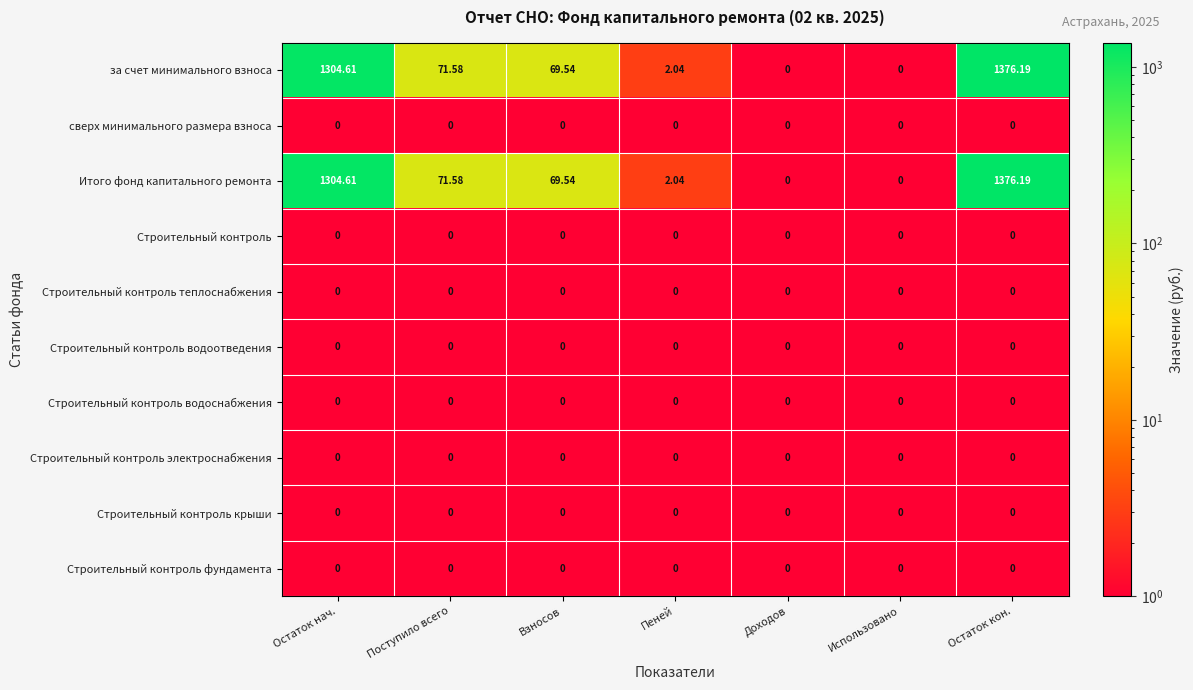

At which category does the chart reach its peak across all series?

Остаток кон.